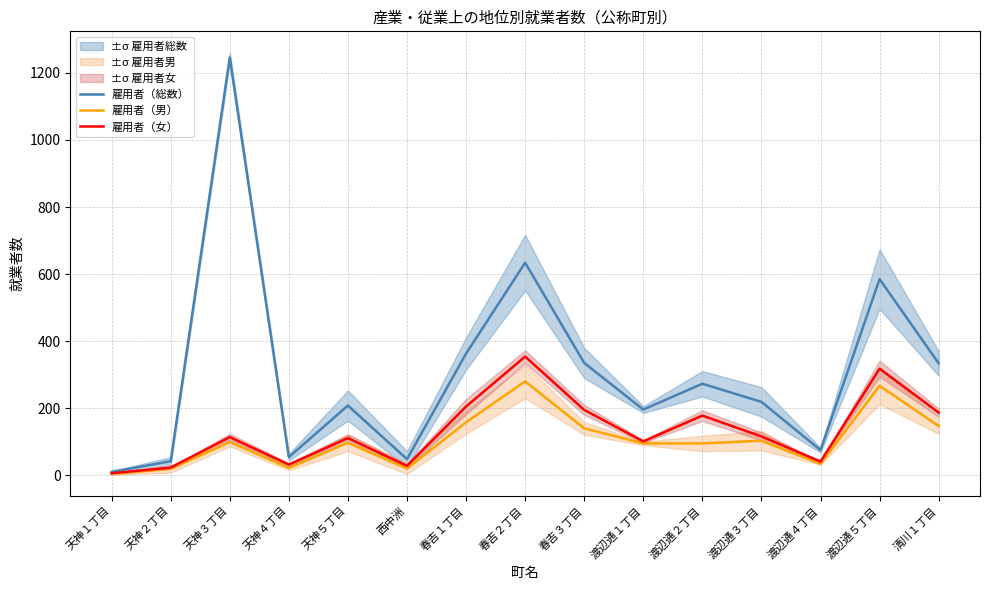

True or false: 雇用者（男） and 雇用者（総数） cross at least once.

False